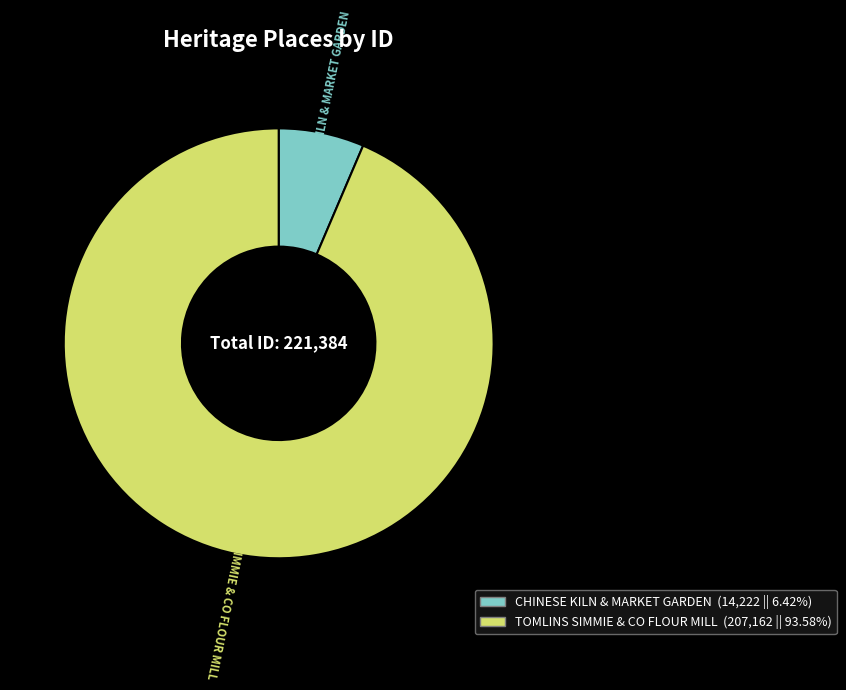

Which slice is the smallest?

CHINESE KILN & MARKET GARDEN